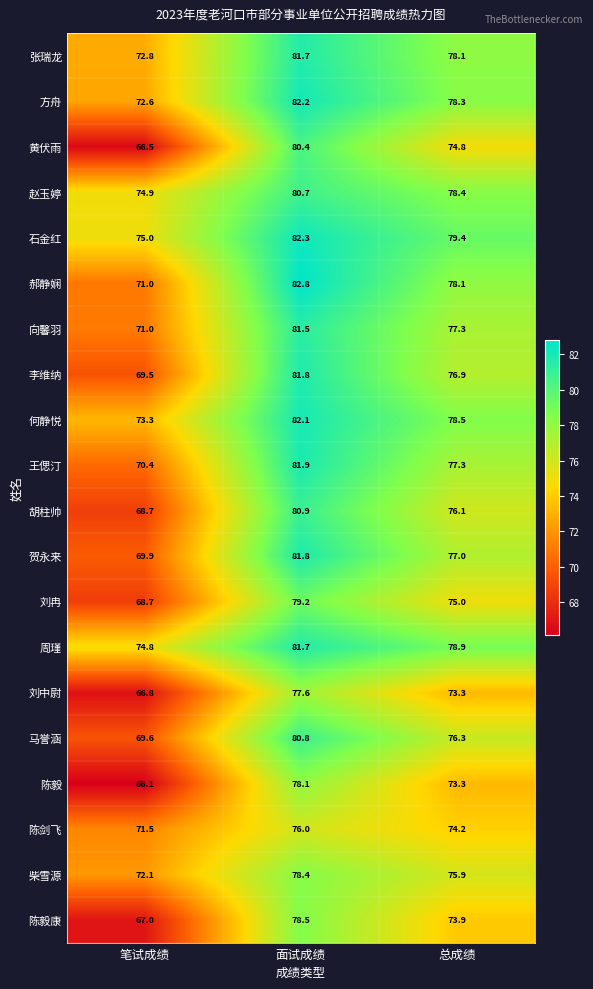

How many data points in 张瑞龙 are less than 78?

1